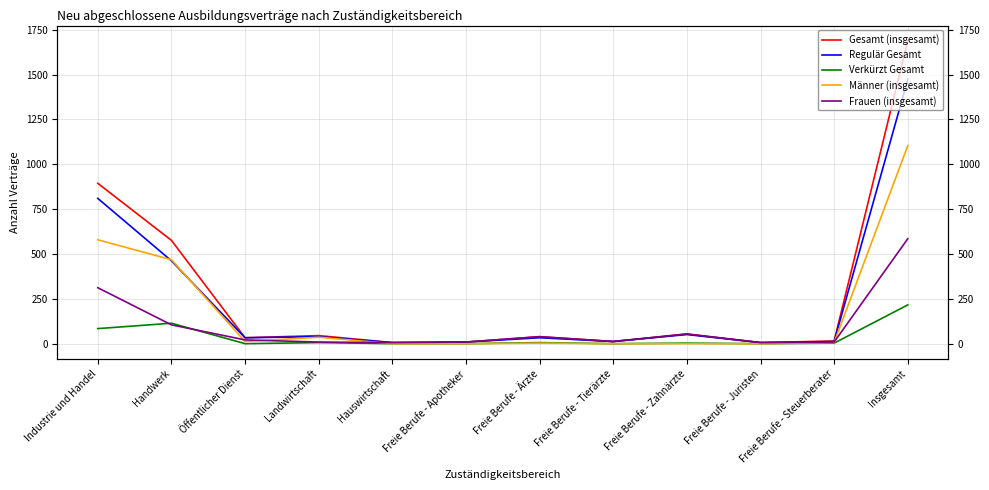

How many data points in Verkürzt Gesamt are above 3?

5